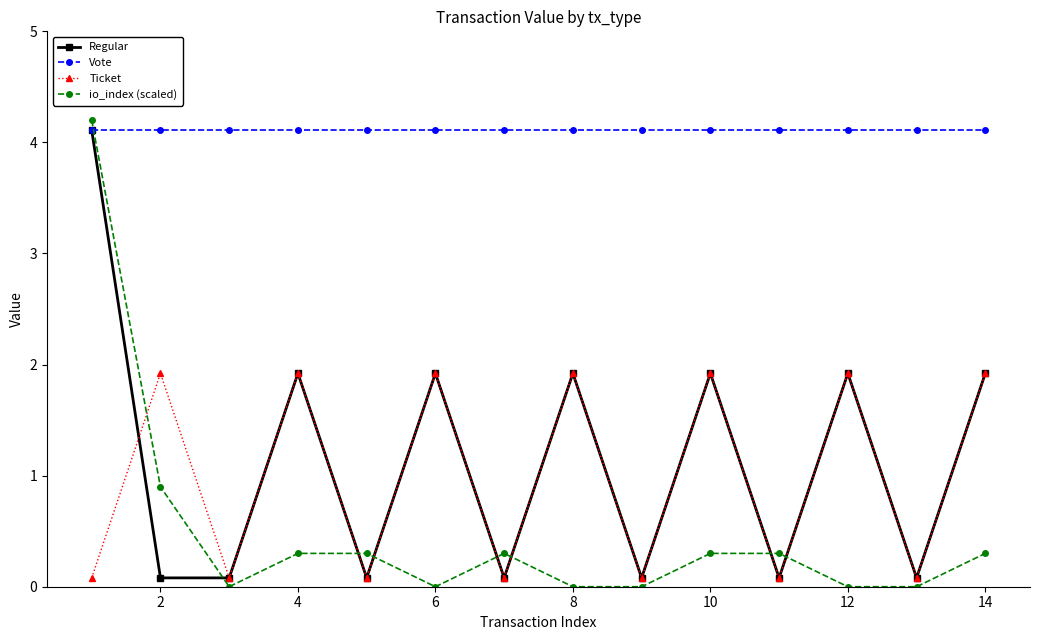

How many data points in Regular are above 1?

7